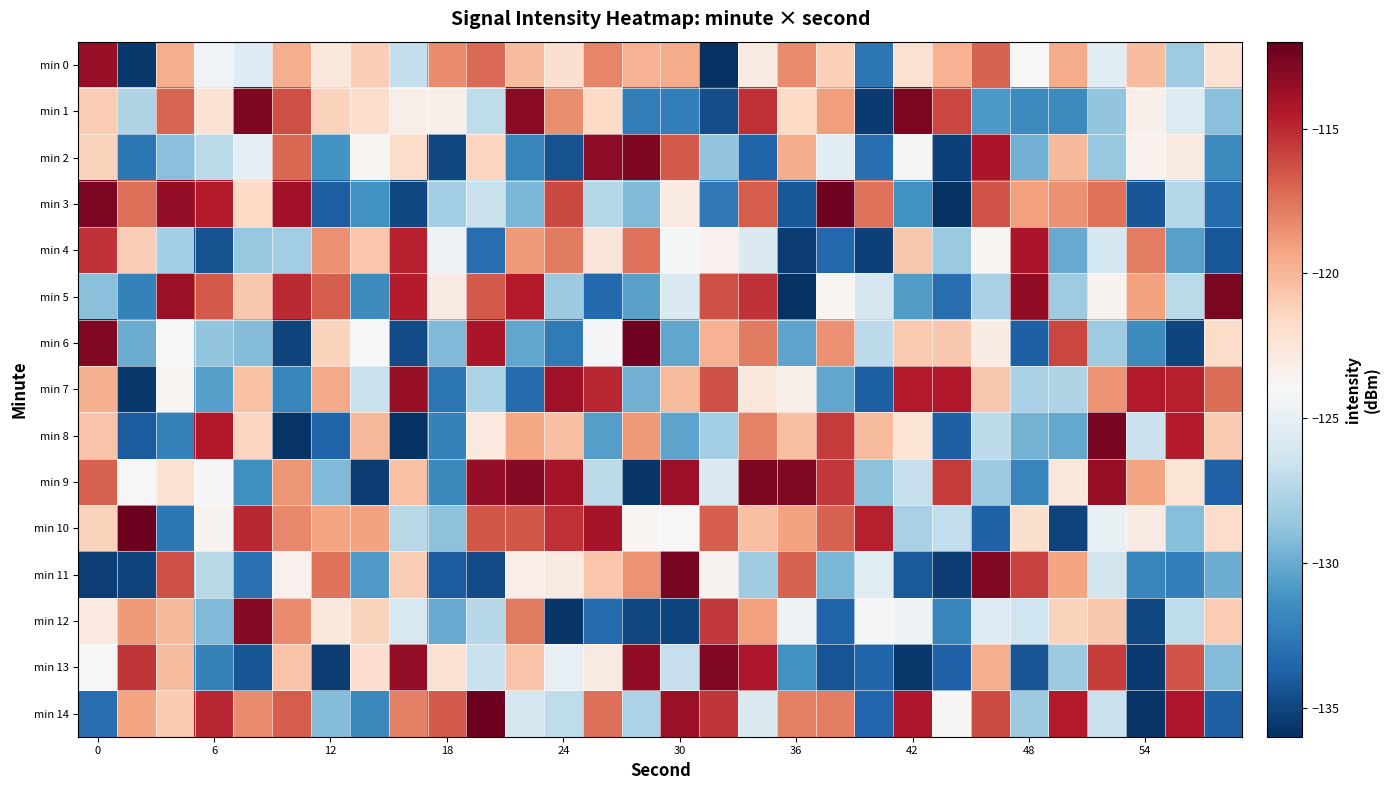

Reading left to right, extract all data points from this chart.

min 0: -113.5	-135.6	-119.7	-124.4	-125.6	-119.6	-122.6	-121.1	-126.8	-118.4	-117.2	-120.3	-122.1	-118.1	-119.9	-119.6	-135.9	-122.9	-118.3	-121.1	-132.7	-122.1	-119.9	-116.9	-124.0	-119.6	-125.4	-120.3	-128.3	-122.3
min 1: -120.9	-127.6	-117.0	-122.3	-112.8	-116.3	-121.3	-121.9	-123.3	-123.3	-127.0	-113.2	-118.4	-121.6	-132.3	-132.3	-134.6	-115.2	-121.6	-119.0	-135.5	-112.7	-116.0	-130.9	-131.6	-131.6	-128.7	-123.4	-125.6	-129.0
min 2: -121.3	-132.7	-129.0	-127.2	-125.1	-117.2	-131.2	-123.7	-121.8	-134.9	-121.4	-131.9	-134.4	-113.2	-112.8	-116.6	-128.7	-133.7	-119.6	-125.4	-133.1	-124.1	-135.2	-114.2	-129.8	-120.1	-128.5	-123.5	-122.9	-131.6
min 3: -112.7	-117.4	-113.5	-114.5	-121.7	-113.9	-133.9	-131.3	-134.9	-128.2	-126.7	-129.5	-116.1	-127.4	-129.3	-123.0	-132.6	-116.7	-134.2	-112.3	-117.5	-131.2	-135.9	-116.4	-119.0	-118.5	-117.5	-134.2	-127.4	-133.2
min 4: -115.3	-121.0	-128.1	-134.5	-128.5	-128.2	-118.5	-120.7	-114.7	-124.7	-133.1	-118.9	-117.7	-122.5	-117.5	-124.1	-123.5	-125.7	-135.4	-133.4	-135.2	-120.7	-128.5	-123.8	-114.2	-130.0	-126.2	-117.9	-130.5	-134.2
min 5: -129.0	-132.1	-113.7	-116.6	-120.8	-115.1	-116.7	-131.5	-114.6	-123.1	-116.6	-114.5	-128.4	-133.4	-130.5	-125.7	-116.4	-115.3	-135.8	-123.7	-126.0	-130.7	-133.1	-127.9	-113.4	-128.2	-123.5	-119.1	-127.3	-112.7
min 6: -112.9	-130.0	-124.1	-128.8	-129.2	-135.1	-121.4	-123.9	-134.8	-129.3	-114.2	-130.3	-132.5	-124.3	-112.3	-130.2	-119.9	-117.7	-130.3	-118.5	-127.2	-120.8	-120.8	-123.1	-133.8	-116.0	-128.3	-131.5	-135.0	-121.8
min 7: -119.7	-135.6	-123.7	-130.6	-120.5	-131.8	-119.4	-126.7	-113.5	-132.7	-127.8	-133.3	-113.8	-114.9	-129.8	-120.2	-116.4	-122.7	-123.3	-130.2	-133.8	-114.5	-114.4	-120.8	-127.9	-127.6	-118.6	-114.5	-114.7	-117.3
min 8: -120.6	-134.0	-132.1	-114.4	-121.4	-135.8	-133.6	-120.1	-135.9	-132.1	-122.8	-119.4	-120.4	-130.6	-118.9	-130.3	-128.2	-118.1	-120.4	-115.6	-120.2	-122.4	-133.8	-127.2	-129.6	-130.1	-112.6	-126.6	-114.6	-120.9
min 9: -116.9	-123.9	-122.2	-124.2	-131.3	-118.7	-129.3	-135.4	-120.5	-131.7	-113.4	-113.1	-114.0	-127.1	-135.6	-113.7	-125.7	-112.8	-112.9	-115.5	-128.9	-126.8	-115.6	-128.4	-131.9	-122.6	-113.5	-119.3	-122.3	-133.7
min 10: -121.2	-112.2	-132.6	-123.6	-114.9	-118.2	-119.3	-119.1	-127.4	-129.0	-116.6	-116.6	-115.2	-114.1	-123.7	-124.0	-116.8	-120.4	-119.2	-116.9	-114.6	-127.9	-127.0	-133.7	-122.1	-135.1	-124.8	-123.0	-129.1	-121.8
min 11: -135.3	-135.1	-116.3	-127.4	-133.0	-123.5	-117.5	-130.8	-121.1	-134.0	-134.8	-123.2	-123.0	-120.7	-118.6	-112.6	-123.6	-128.2	-116.9	-129.5	-125.5	-134.1	-135.4	-112.9	-115.9	-119.3	-126.2	-131.8	-132.2	-130.0
min 12: -122.8	-118.8	-120.2	-129.3	-113.1	-118.3	-122.7	-121.3	-125.9	-130.1	-127.5	-117.8	-135.7	-133.2	-134.9	-135.0	-115.5	-119.1	-124.6	-133.7	-124.2	-124.6	-131.8	-125.6	-126.4	-121.2	-120.8	-134.9	-127.0	-121.0
min 13: -123.9	-115.4	-120.2	-132.1	-134.3	-120.6	-135.4	-121.9	-113.4	-122.2	-126.7	-120.6	-125.0	-122.9	-113.4	-126.7	-112.9	-114.3	-131.3	-134.3	-133.6	-135.6	-133.7	-119.6	-134.3	-128.3	-115.7	-135.4	-116.5	-129.2
min 14: -133.2	-119.3	-120.9	-114.9	-118.4	-116.7	-129.2	-131.7	-118.0	-116.6	-112.2	-126.1	-127.1	-117.4	-127.8	-113.7	-115.4	-125.7	-118.0	-117.9	-133.5	-114.3	-123.9	-116.2	-128.3	-114.5	-126.7	-135.7	-114.3	-133.8